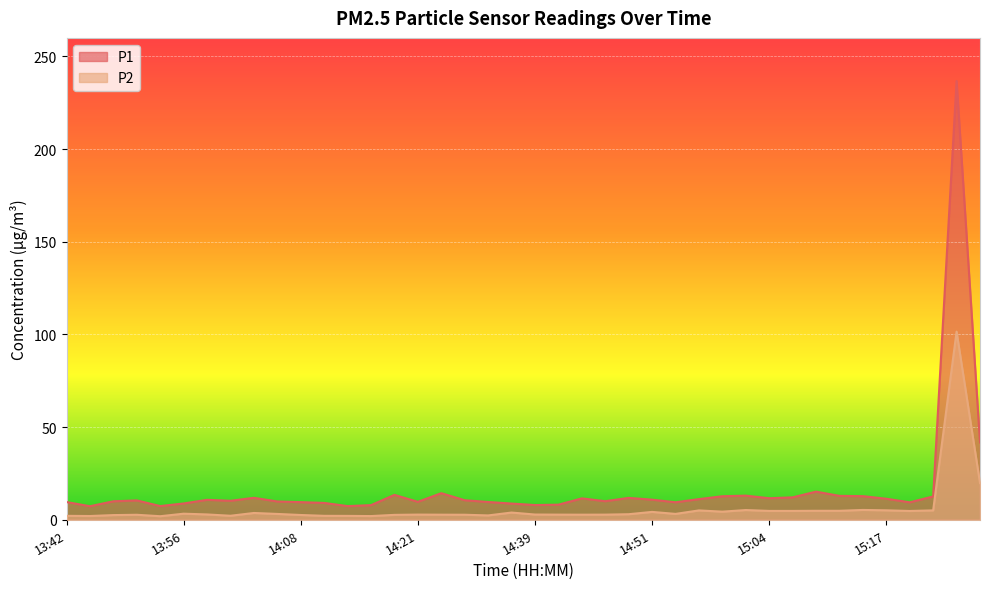

Which category has the highest value in the P1 series?

15:24